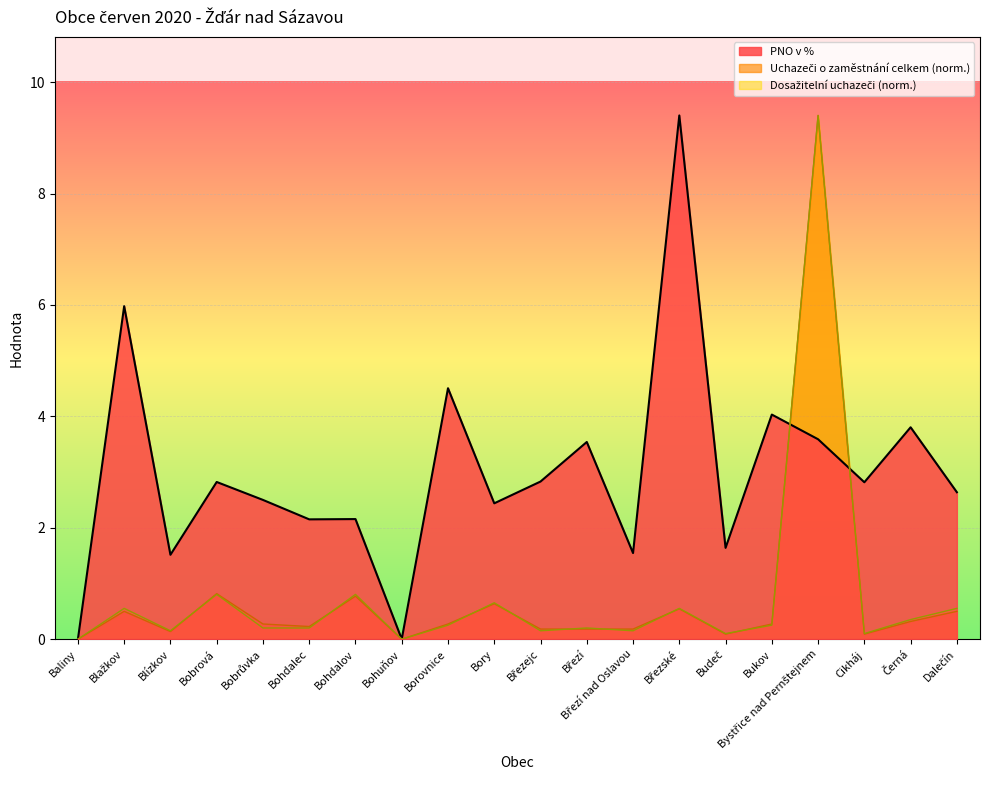

The value of PNO v % at Bystřice nad Pernštejnem is 3.6. True or false?

True